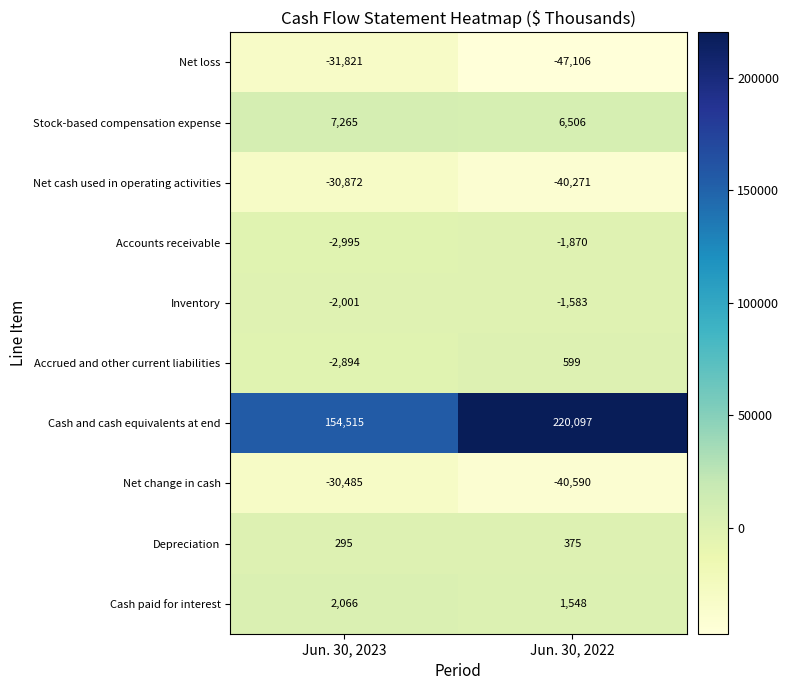

True or false: Net loss has a value of -31821 at Jun. 30, 2023.

True